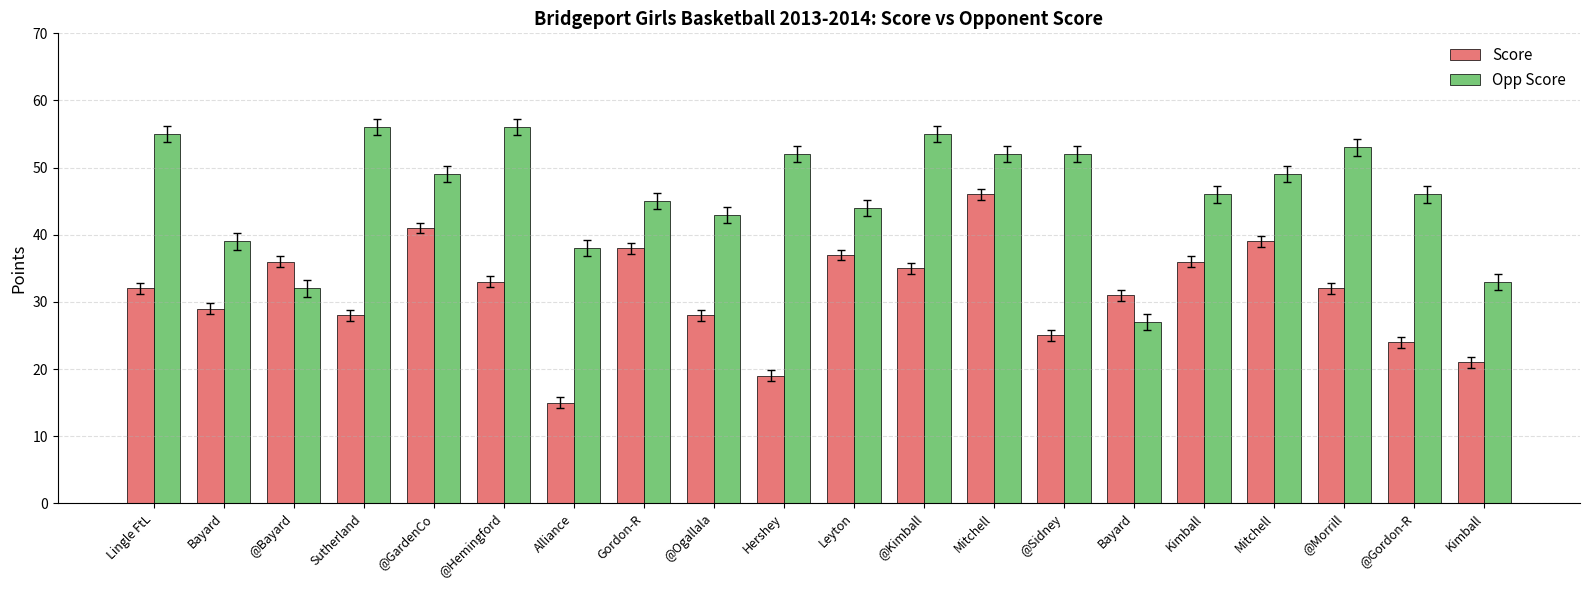

What is the total value across all series at @GardenCo?

90